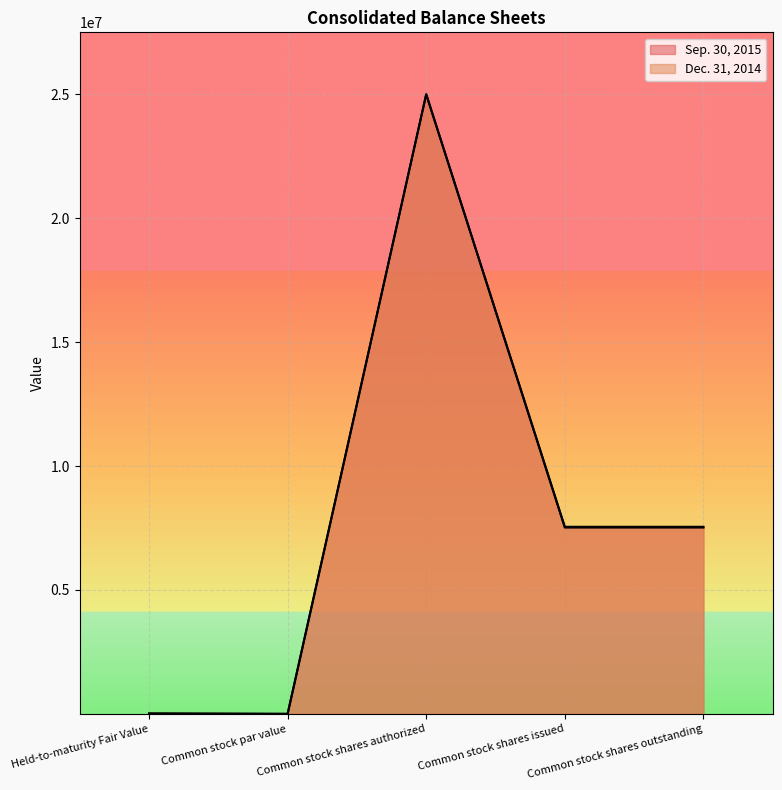

Which category has the highest value across all series?

Common stock shares authorized